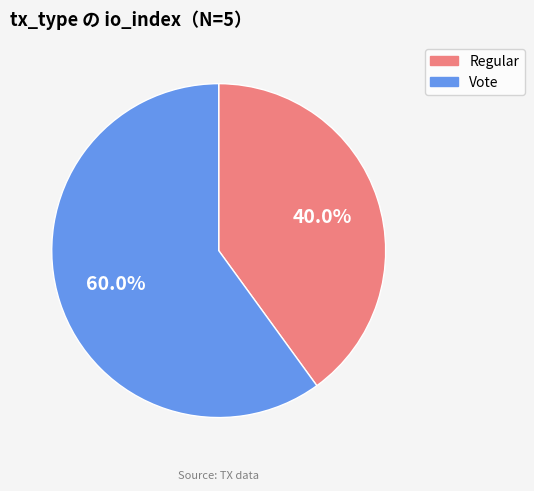

Which slice is the largest?

Vote